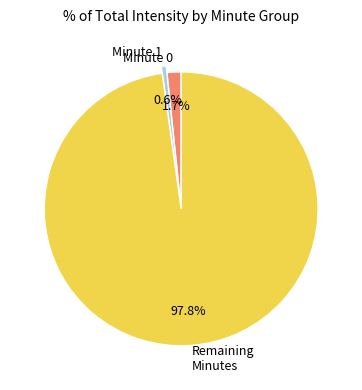

Rank the categories by value from lowest to highest.

Minute 1, Minute 0, Remaining Minutes